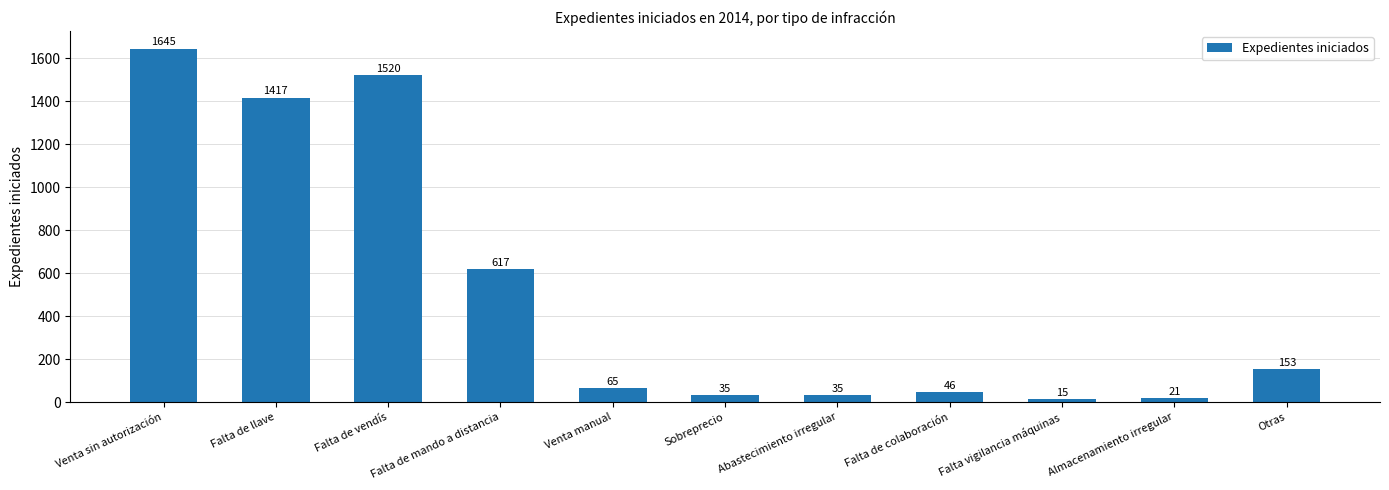

Between Falta de llave and Venta manual, which is larger?

Falta de llave